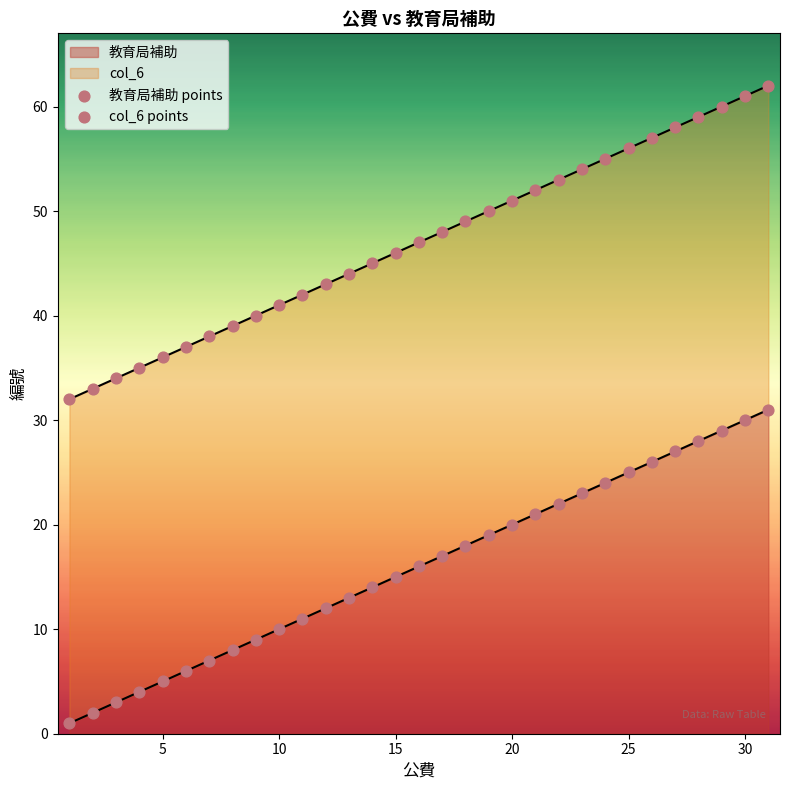

At how many categories does at least one series exceed 13?

31